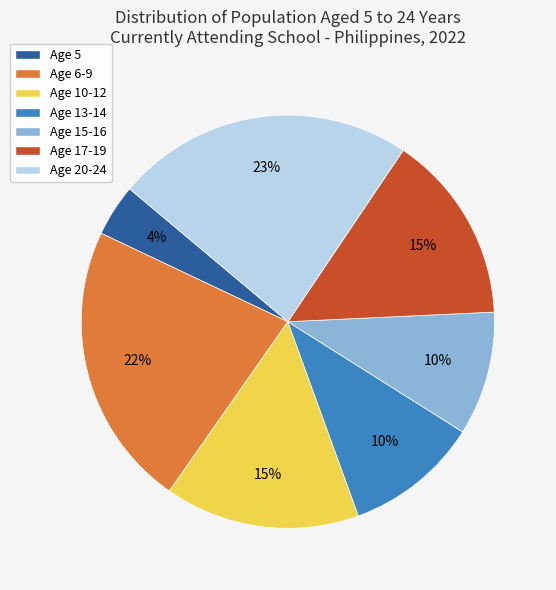

Combined, do Age 15-16 and Age 5 account for over 50%?

No